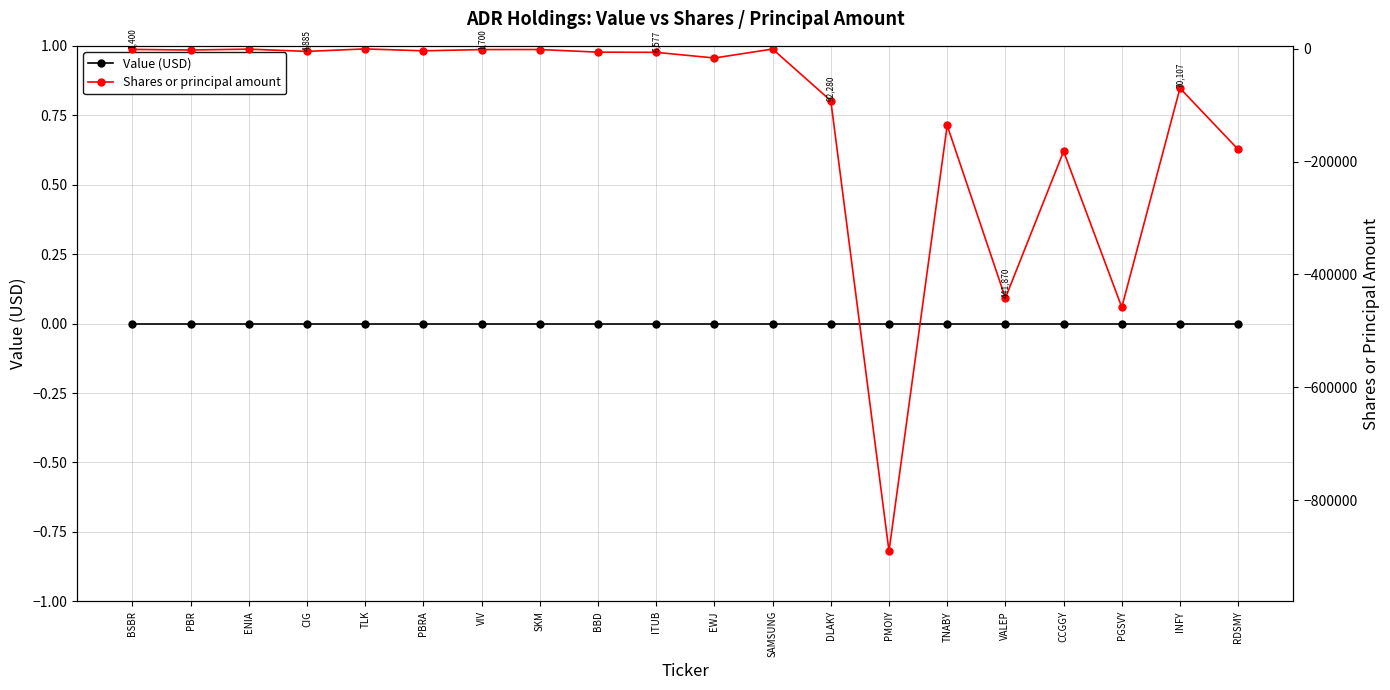

Reading left to right, transcribe all the data shown in this chart.

Value (USD): BSBR=0	PBR=0	ENIA=0	CIG=0	TLK=0	PBRA=0	VIV=0	SKM=0	BBD=0	ITUB=0	EWJ=0	SAMSUNG=0	DLAKY=0	PMOIY=0	TNABY=0	VALEP=0	CCGGY=0	PGSVY=0	INFY=0	RDSMY=0
Shares or principal amount: BSBR=-1400	PBR=-2452	ENIA=-900	CIG=-4885	TLK=-500	PBRA=-3860	VIV=-1700	SKM=-1600	BBD=-6240	ITUB=-6577	EWJ=-16610	SAMSUNG=-750	DLAKY=-92280	PMOIY=-890215	TNABY=-136120	VALEP=-441870	CCGGY=-181964	PGSVY=-458251	INFY=-70107	RDSMY=-178614